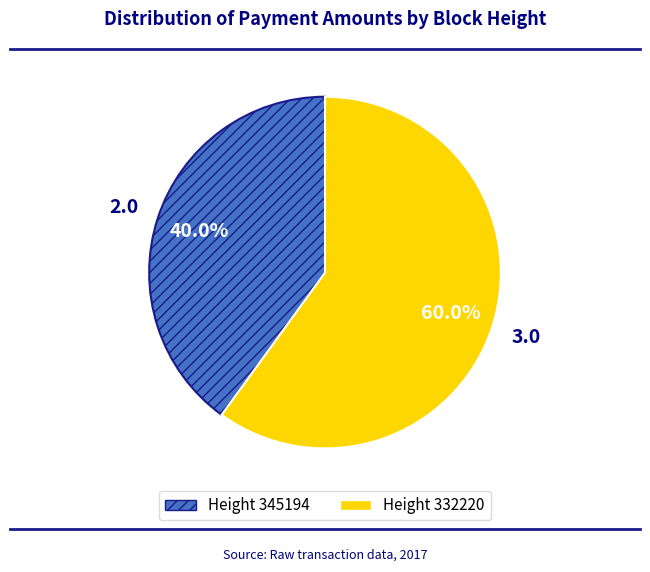

Is there any slice that represents more than half of the pie?

Yes